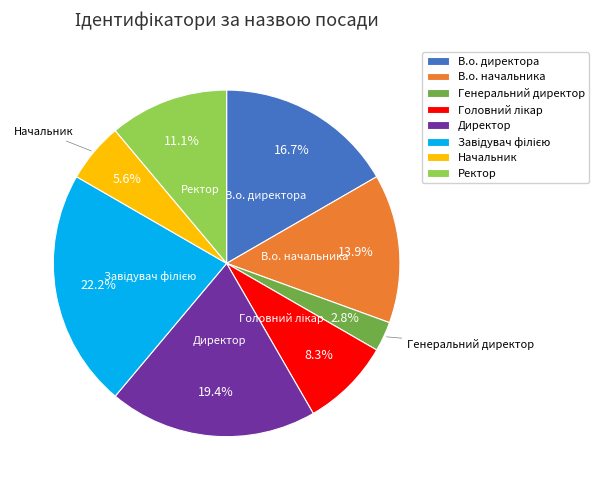

Count the number of slices in the pie.

8